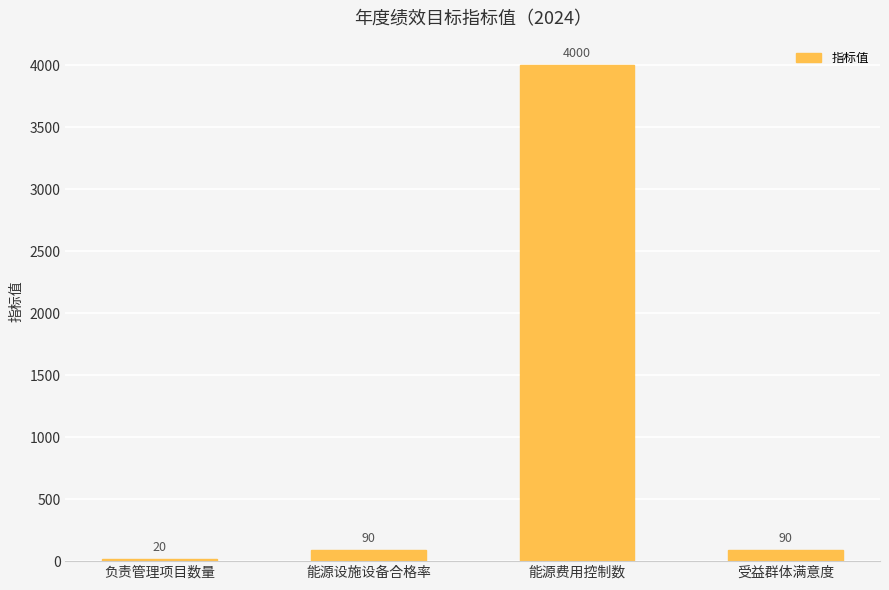

What is the difference between the maximum and minimum values?

3980